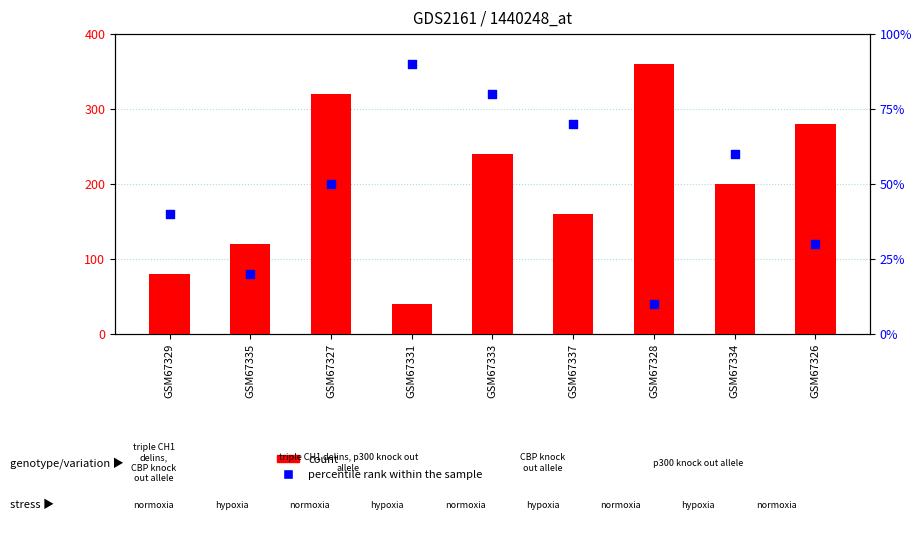

What are all the series names shown in the legend?

count, percentile rank within the sample